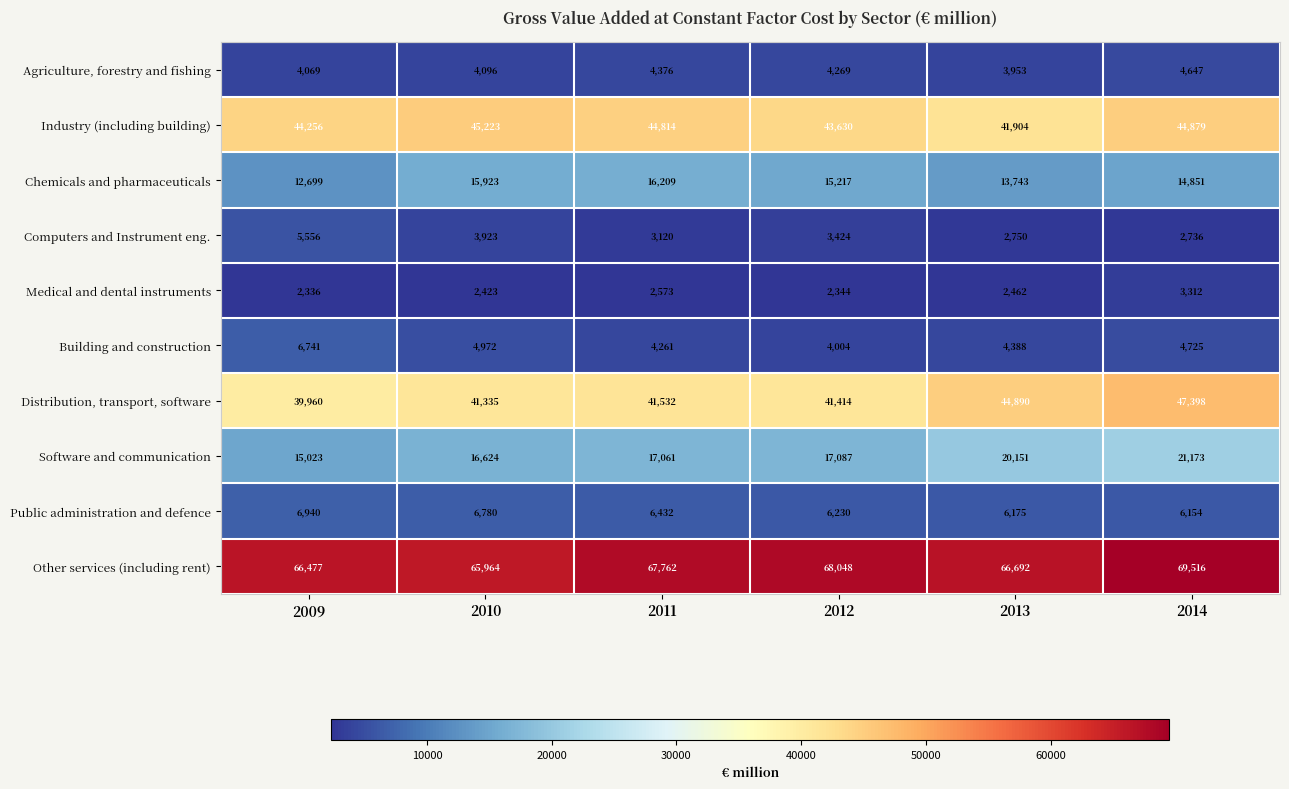

At which label is Other services (including rent) closest to 67740?

2011